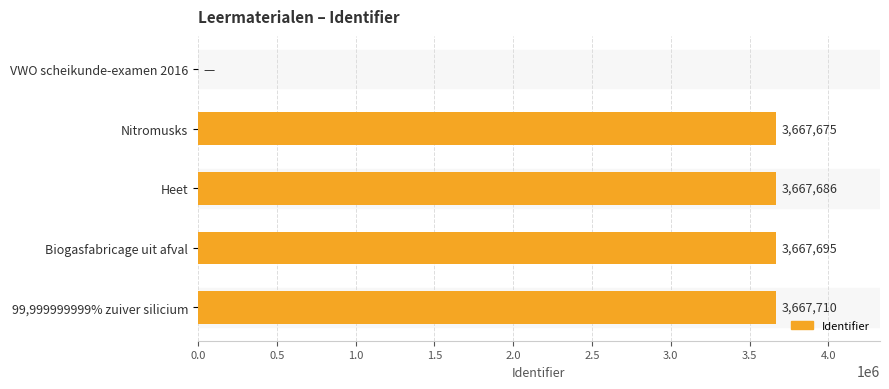

What is the average value?

2934153